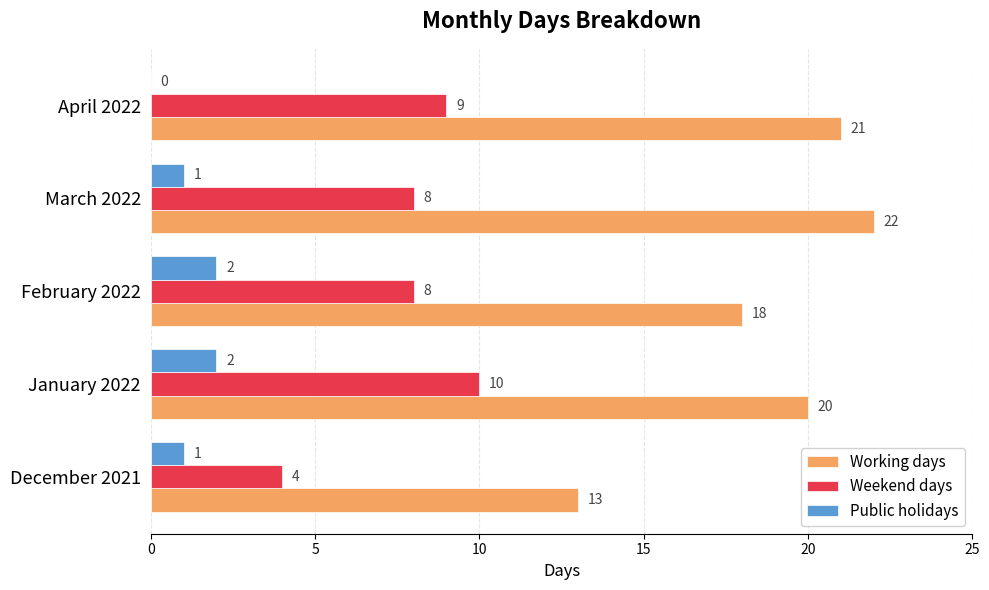

At which label is Working days closest to 17?

February 2022